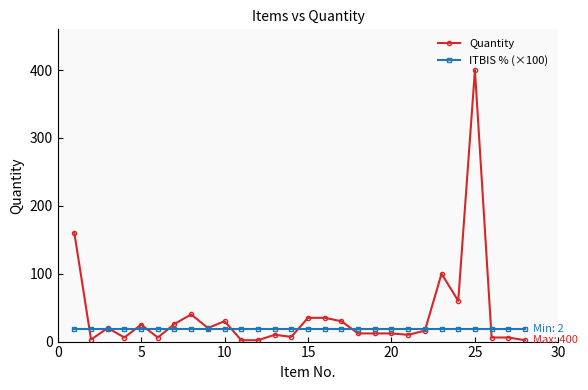

Rank the series by their average value, from highest to lowest.

Quantity, ITBIS % (×100)